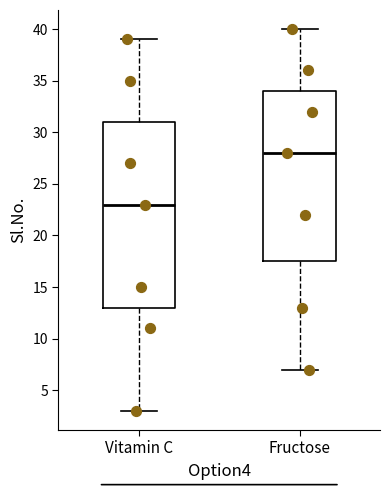

Reading left to right, transcribe this box plot: for each box, give where its median line is, the range the box spans, and where its two whiskers end, as read against the y-axis. The values are not printed on the chart, so give them approximately, as read against the axis.

Vitamin C: median 23.0, box 13.0 to 31.0, whiskers 3.0 to 39.0
Fructose: median 28.0, box 17.5 to 34.0, whiskers 7.0 to 40.0